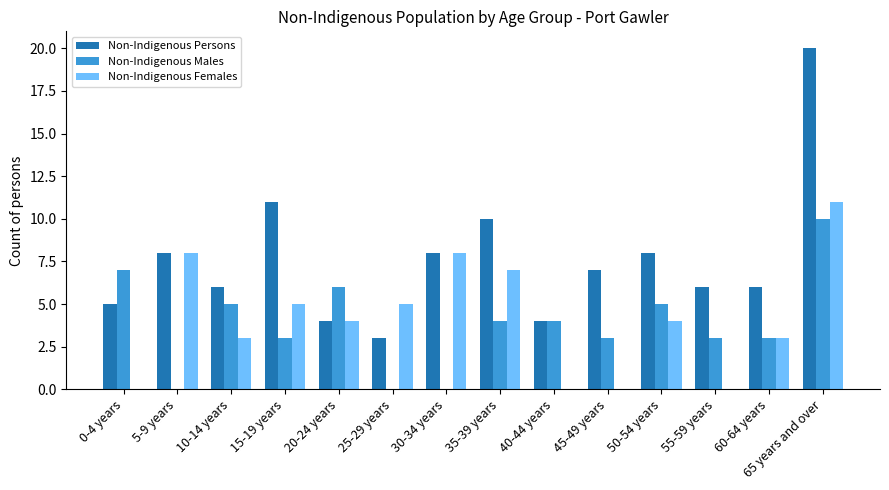

What is the average value of the Non-Indigenous Females series?

4